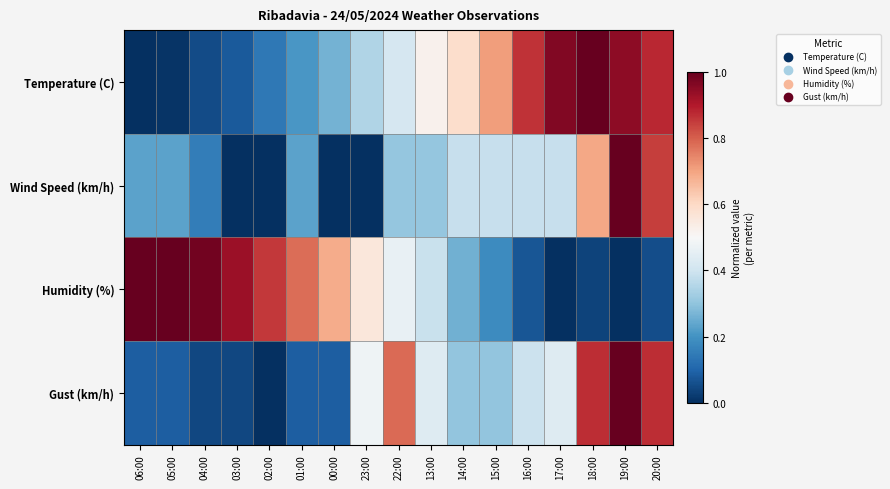

Reading left to right, list all the values displayed in this chart.

Temperature (C): 06:00=0.0	05:00=0.0	04:00=0.1	03:00=0.1	02:00=0.1	01:00=0.2	00:00=0.3	23:00=0.4	22:00=0.4	13:00=0.5	14:00=0.6	15:00=0.7	16:00=0.9	17:00=1.0	18:00=1.0	19:00=0.9	20:00=0.9
Wind Speed (km/h): 06:00=0.2	05:00=0.2	04:00=0.2	03:00=0.0	02:00=0.0	01:00=0.2	00:00=0.0	23:00=0.0	22:00=0.3	13:00=0.3	14:00=0.4	15:00=0.4	16:00=0.4	17:00=0.4	18:00=0.7	19:00=1.0	20:00=0.8
Humidity (%): 06:00=1.0	05:00=1.0	04:00=1.0	03:00=0.9	02:00=0.9	01:00=0.8	00:00=0.7	23:00=0.6	22:00=0.5	13:00=0.4	14:00=0.3	15:00=0.2	16:00=0.1	17:00=0.0	18:00=0.0	19:00=0.0	20:00=0.1
Gust (km/h): 06:00=0.1	05:00=0.1	04:00=0.0	03:00=0.0	02:00=0.0	01:00=0.1	00:00=0.1	23:00=0.5	22:00=0.8	13:00=0.4	14:00=0.3	15:00=0.3	16:00=0.4	17:00=0.4	18:00=0.9	19:00=1.0	20:00=0.9